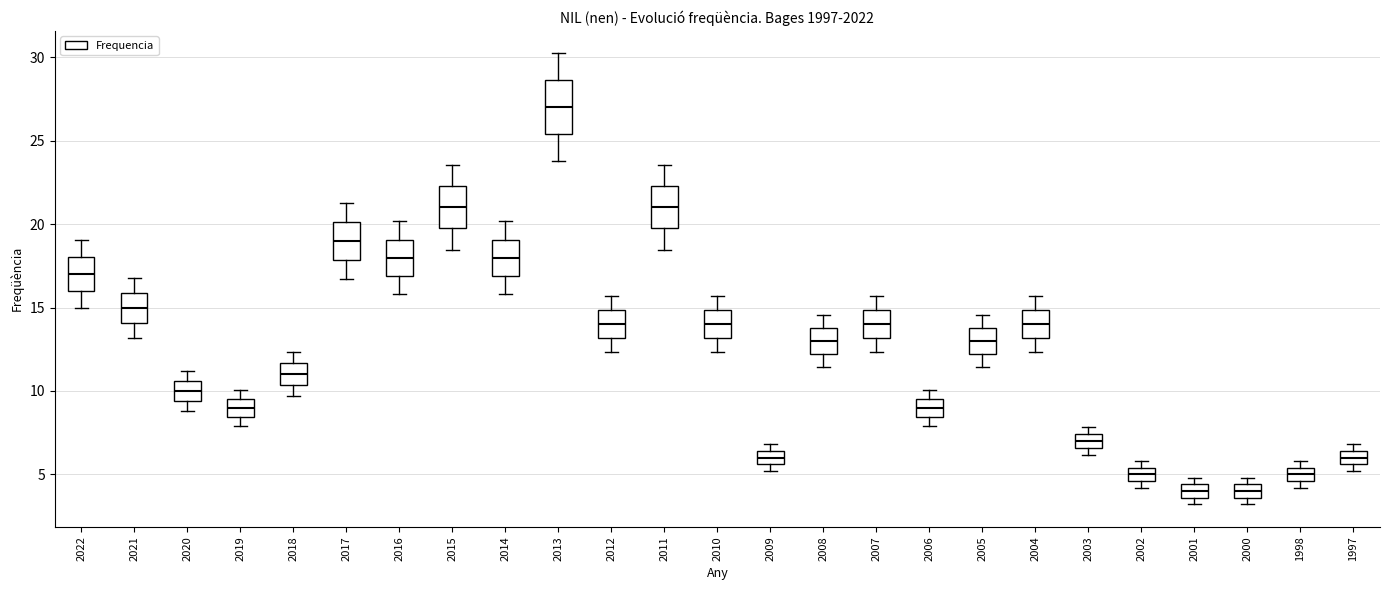

Reading left to right, transcribe this box plot: for each box, give where its median line is, the range the box spans, and where its two whiskers end, as read against the y-axis. The values are not printed on the chart, so give them approximately, as read against the axis.

2022: median 17.0, box 16.0 to 18.0, whiskers 15.0 to 19.0
2021: median 15.0, box 14.0 to 16.0, whiskers 13.0 to 17.0
2020: median 10.0, box 9.5 to 10.5, whiskers 9.0 to 11.0
2019: median 9.0, box 8.5 to 9.5, whiskers 8.0 to 10.0
2018: median 11.0, box 10.5 to 11.5, whiskers 9.5 to 12.5
2017: median 19.0, box 18.0 to 20.0, whiskers 16.5 to 21.5
2016: median 18.0, box 17.0 to 19.0, whiskers 16.0 to 20.0
2015: median 21.0, box 19.5 to 22.5, whiskers 18.5 to 23.5
2014: median 18.0, box 17.0 to 19.0, whiskers 16.0 to 20.0
2013: median 27.0, box 25.5 to 28.5, whiskers 24.0 to 30.0
2012: median 14.0, box 13.0 to 15.0, whiskers 12.5 to 15.5
2011: median 21.0, box 19.5 to 22.5, whiskers 18.5 to 23.5
2010: median 14.0, box 13.0 to 15.0, whiskers 12.5 to 15.5
2009: median 6.0, box 5.5 to 6.5, whiskers 5.0 to 7.0
2008: median 13.0, box 12.0 to 14.0, whiskers 11.5 to 14.5
2007: median 14.0, box 13.0 to 15.0, whiskers 12.5 to 15.5
2006: median 9.0, box 8.5 to 9.5, whiskers 8.0 to 10.0
2005: median 13.0, box 12.0 to 14.0, whiskers 11.5 to 14.5
2004: median 14.0, box 13.0 to 15.0, whiskers 12.5 to 15.5
2003: median 7.0, box 6.5 to 7.5, whiskers 6.0 to 8.0
2002: median 5.0, box 4.5 to 5.5, whiskers 4.0 to 6.0
2001: median 4.0, box 3.5 to 4.5, whiskers 3.0 to 5.0
2000: median 4.0, box 3.5 to 4.5, whiskers 3.0 to 5.0
1998: median 5.0, box 4.5 to 5.5, whiskers 4.0 to 6.0
1997: median 6.0, box 5.5 to 6.5, whiskers 5.0 to 7.0